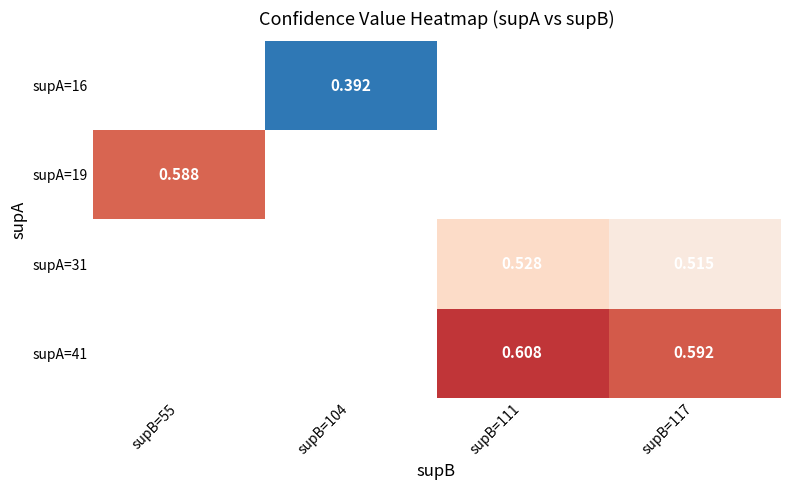

Is the value of supA=16 at supB=104 greater than the value of supA=19 at supB=55?

No